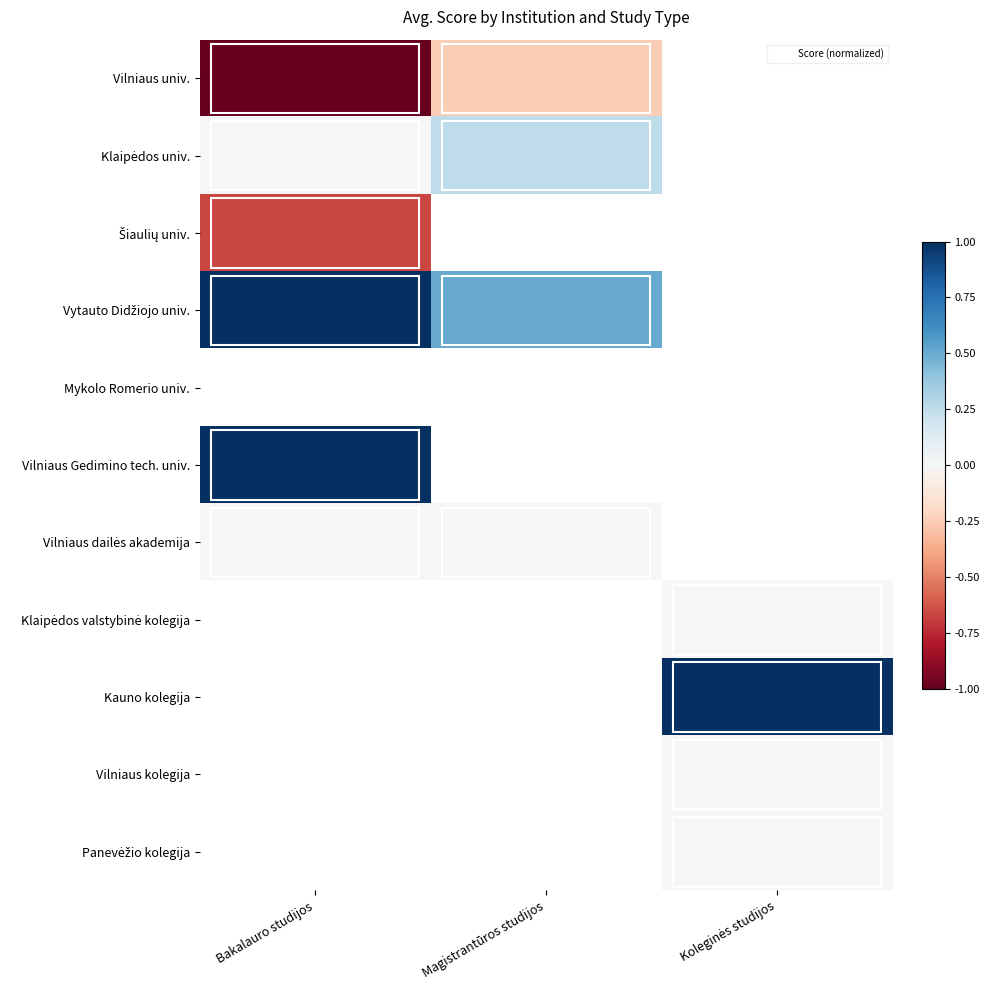

What is the smallest value displayed?

-1.0